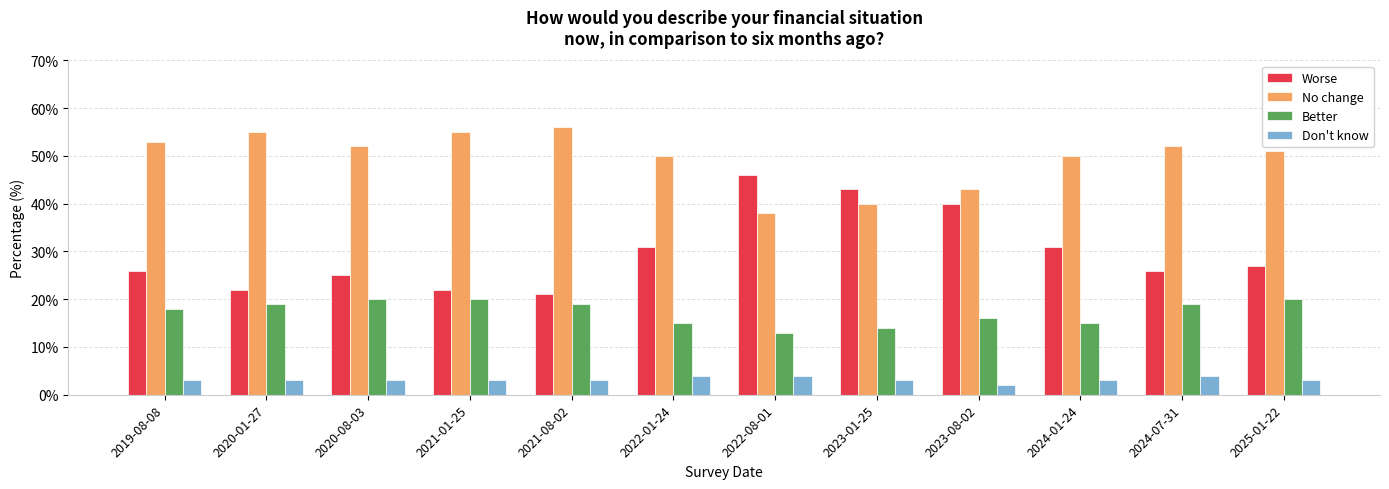

Which series has the largest total across all categories?

No change